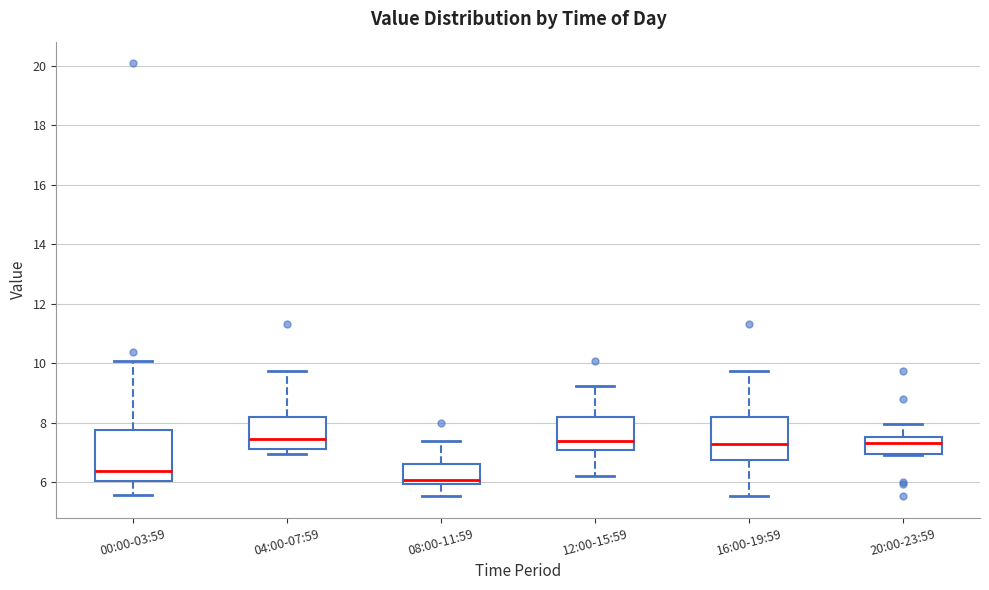

Reading left to right, read every box against the y-axis: the position of its median line, the range the box covers, and the ends of its whiskers. The values are not printed on the chart, so give them approximately, as read against the axis.

00:00-03:59: median 6.4, box 6.0 to 7.8, whiskers 5.6 to 10.0
04:00-07:59: median 7.4, box 7.2 to 8.2, whiskers 7.0 to 9.8
08:00-11:59: median 6.0 (just above the box's lower edge), box 6.0 to 6.6, whiskers 5.6 to 7.4
12:00-15:59: median 7.4, box 7.0 to 8.2, whiskers 6.2 to 9.2
16:00-19:59: median 7.2, box 6.8 to 8.2, whiskers 5.6 to 9.8
20:00-23:59: median 7.4, box 7.0 to 7.6, whiskers 7.0 to 8.0